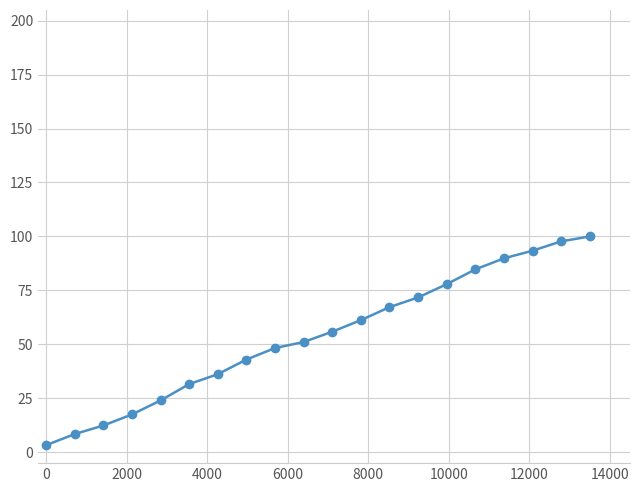

What is the sum of all values?

1075.9